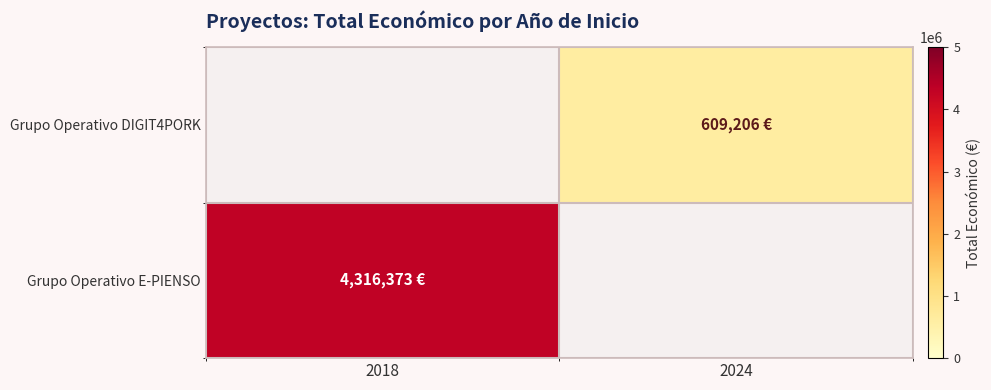

List the series in order of their peak value, highest first.

Grupo Operativo E-PIENSO, Grupo Operativo DIGIT4PORK